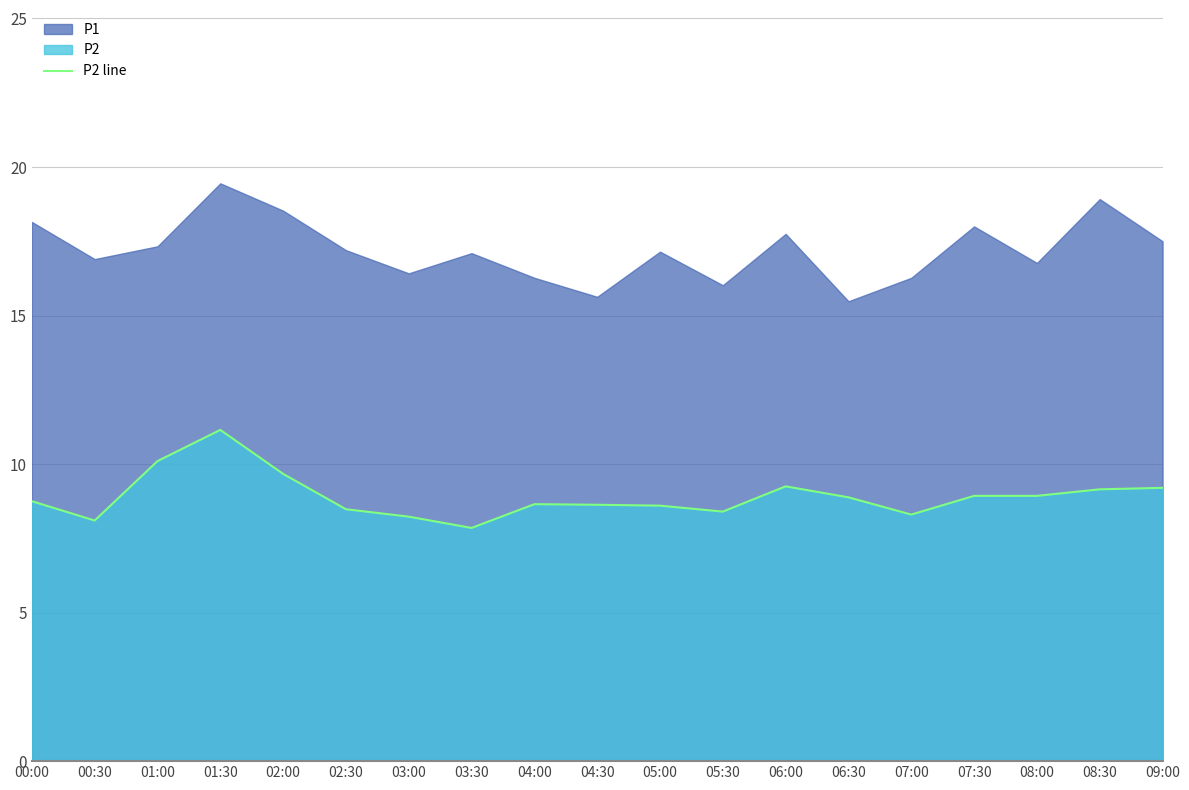

Reading left to right, list all the values displayed in this chart.

8.8	8.1	10.1	11.2	9.7	8.5	8.2	7.8	8.7	8.6	8.6	8.4	9.2	8.9	8.3	8.9	8.9	9.2	9.2